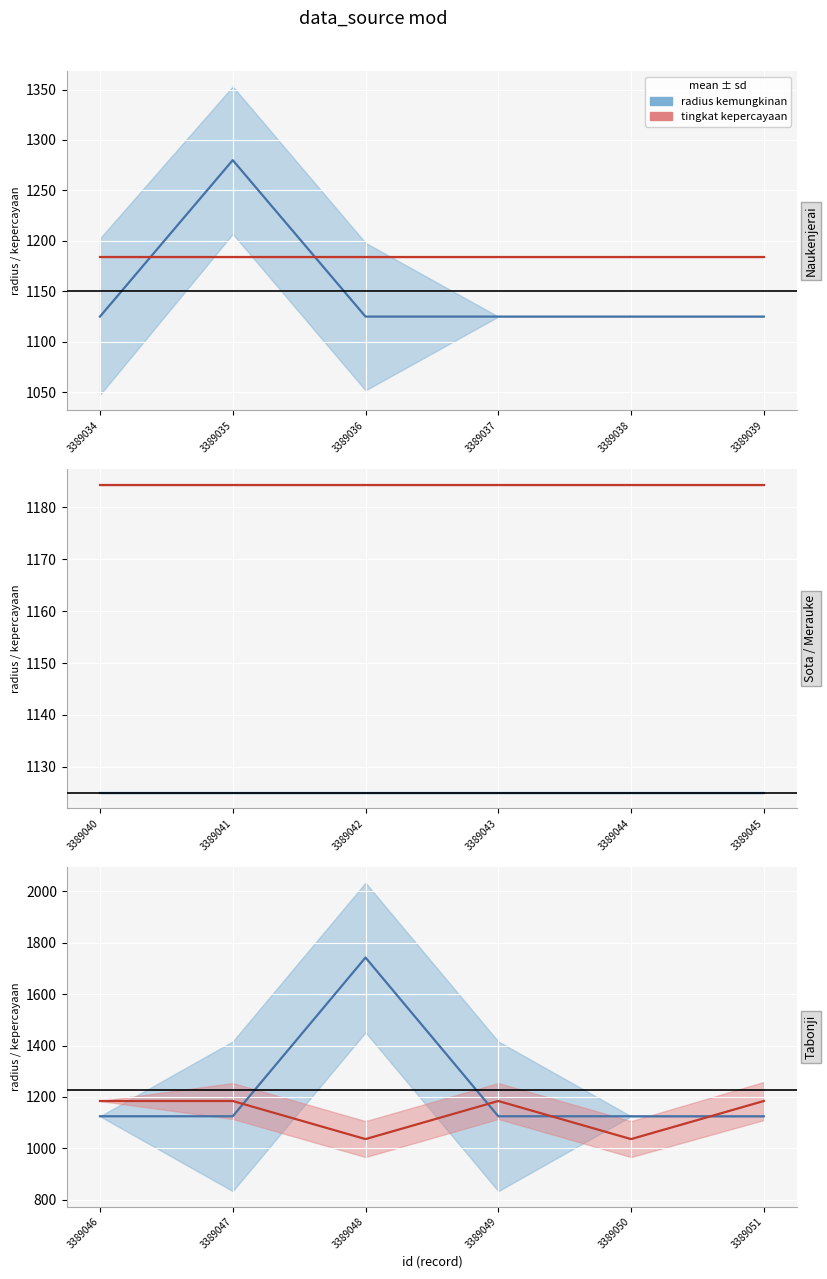

At how many categories does at least one series exceed 1286?

1